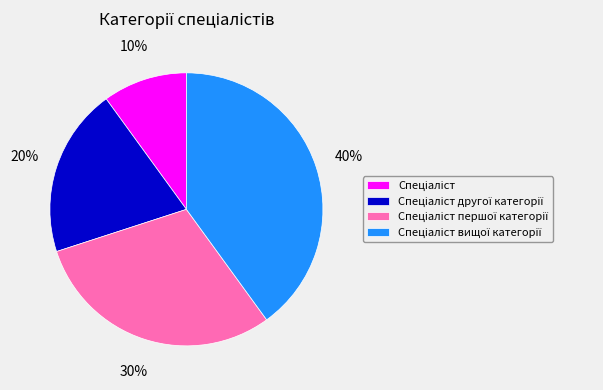

Is there a majority slice in this chart?

No